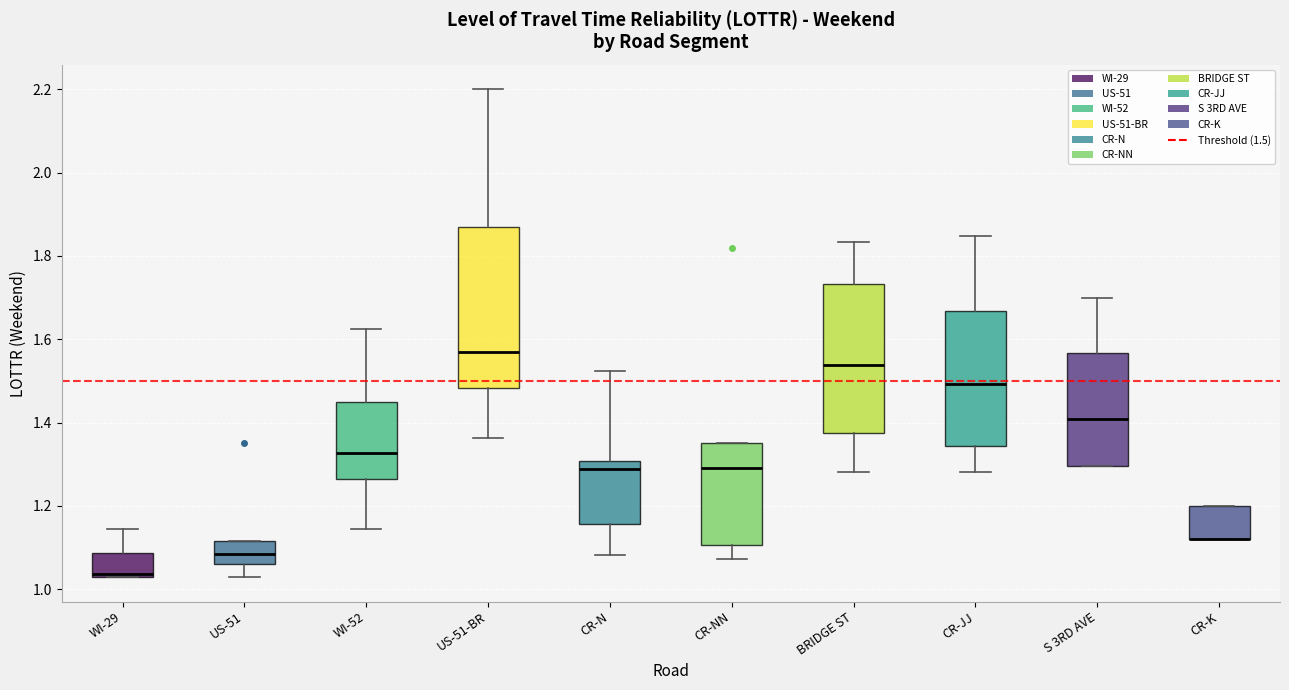

Where does the upper whisker of the box for BRIDGE ST end on the y-axis? The values are not printed on the chart, so give them approximately, as read against the axis.

1.84